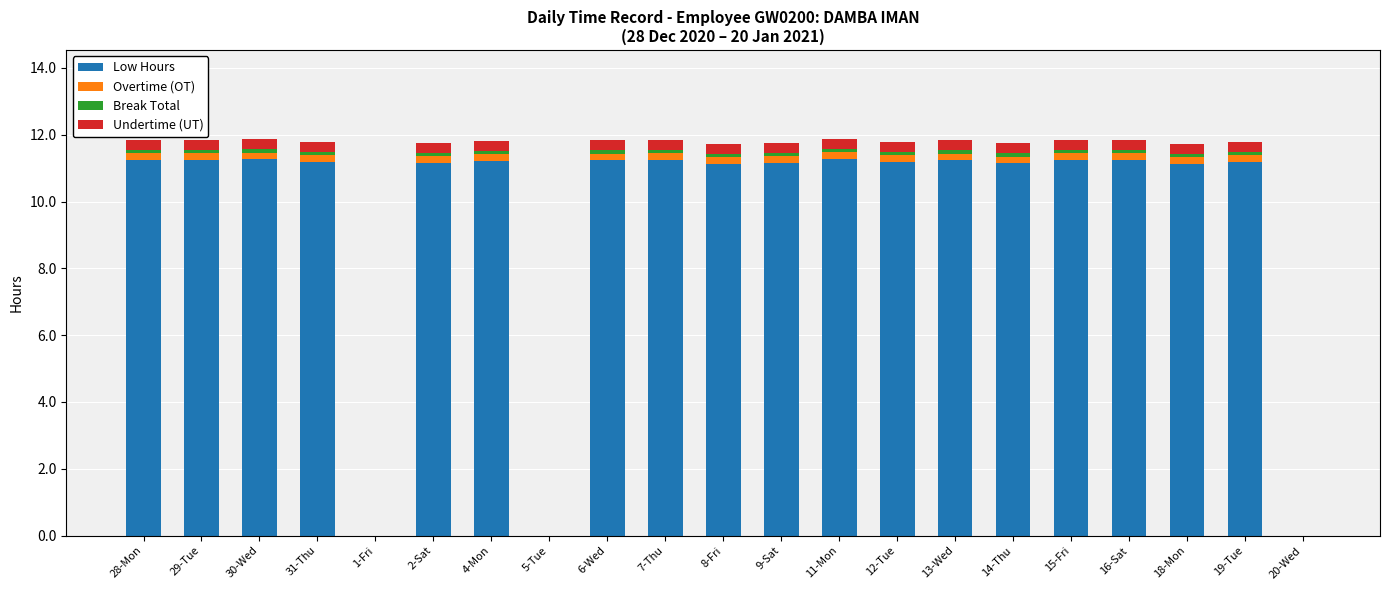

Are the bars horizontal?

No